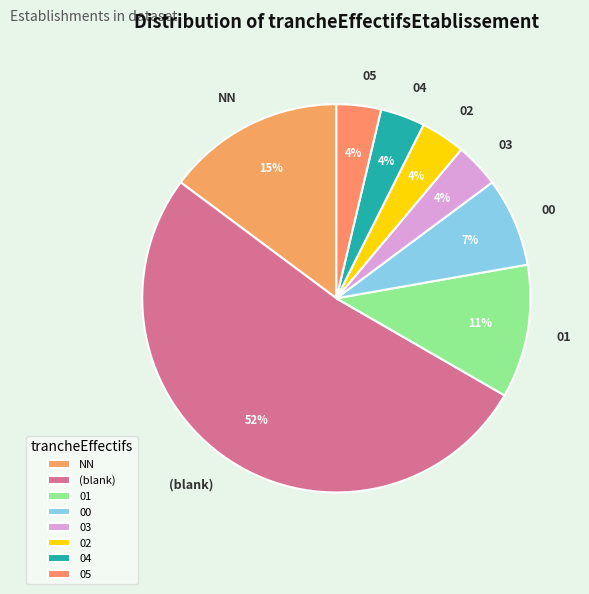

What percentage is the 00 slice, to the nearest percent?

7%